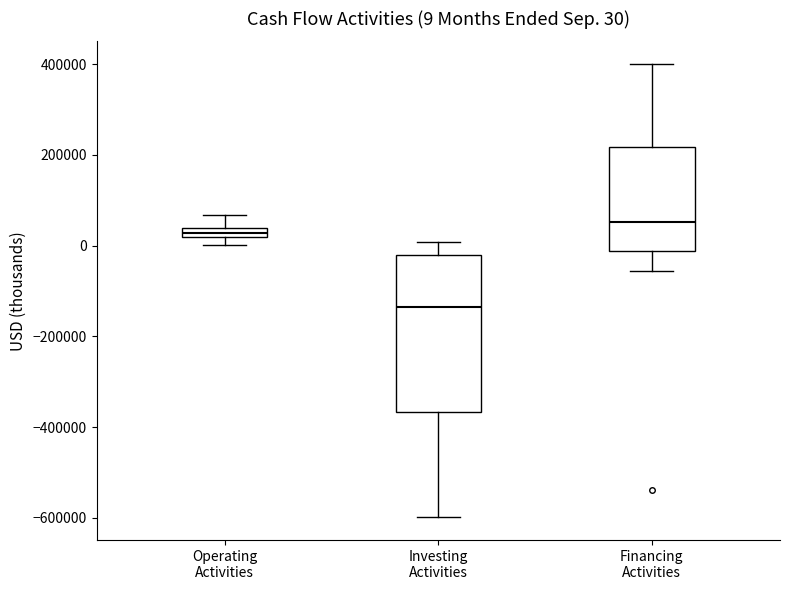

Which box's median line is the highest?

Financing Activities